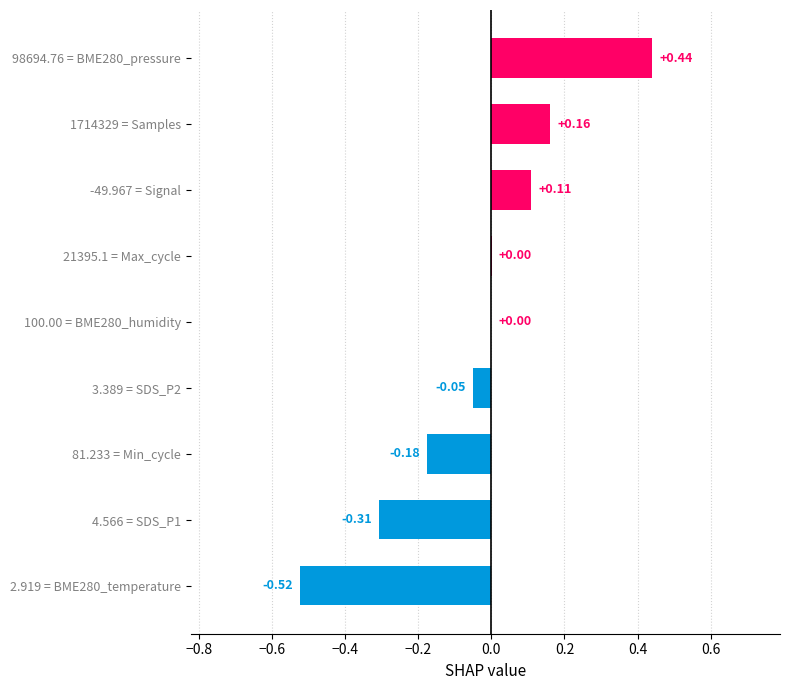

Count the number of data series in this chart.

1